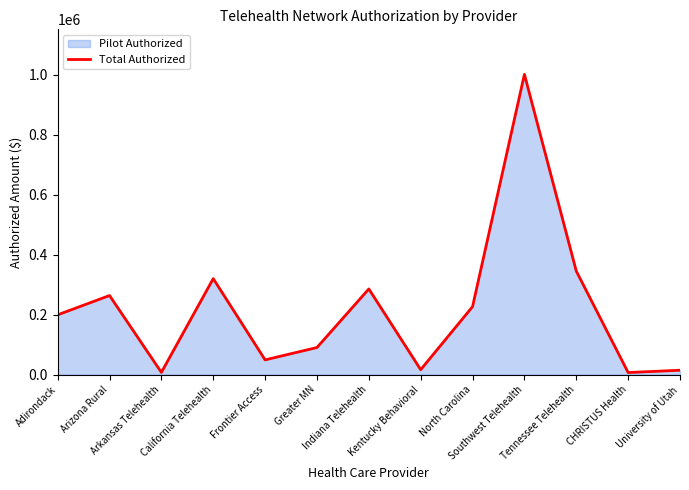

List the labels in order of value, largest first.

Southwest Telehealth, Tennessee Telehealth, California Telehealth, Indiana Telehealth, Arizona Rural, North Carolina, Adirondack, Greater MN, Frontier Access, Kentucky Behavioral, University of Utah, Arkansas Telehealth, CHRISTUS Health